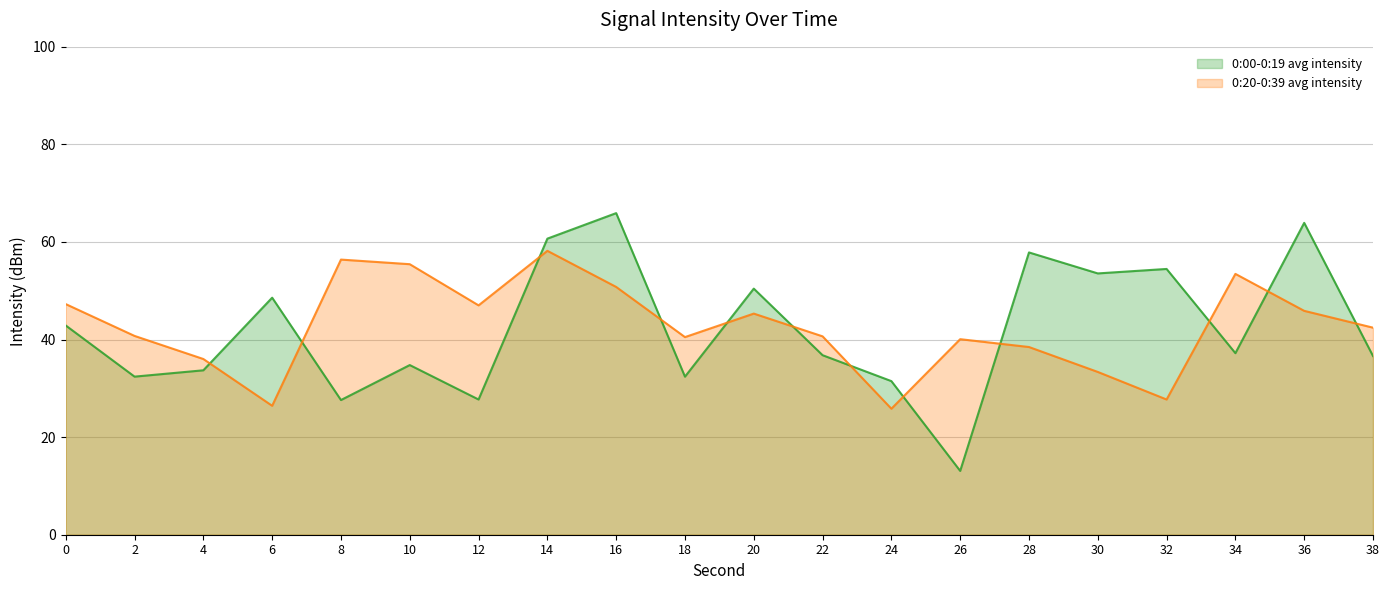

Where is 0:00-0:19 avg intensity nearest to the value 39?

34